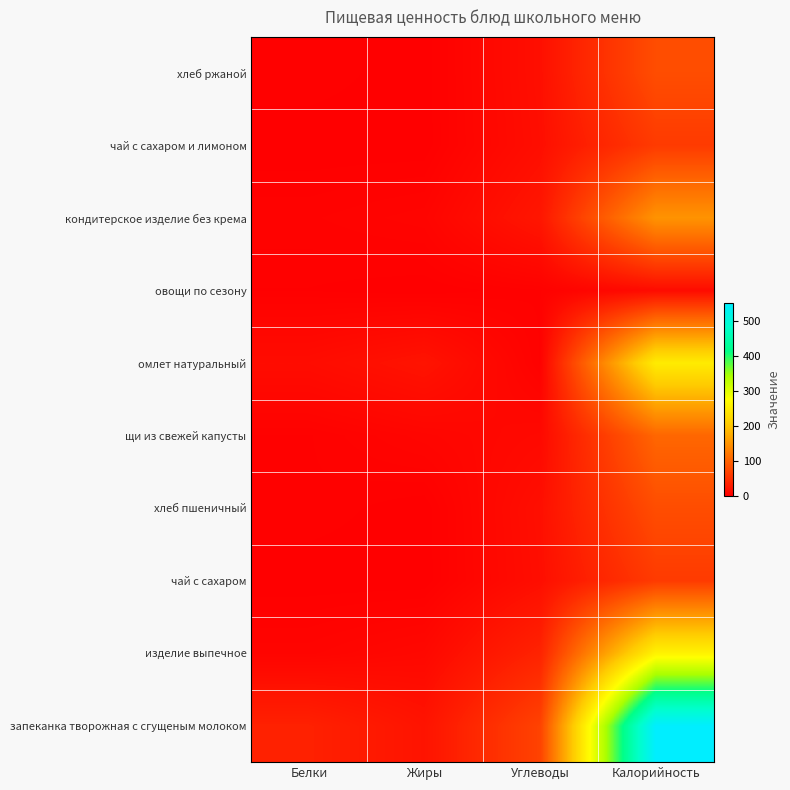

How many data points does each series have?

4